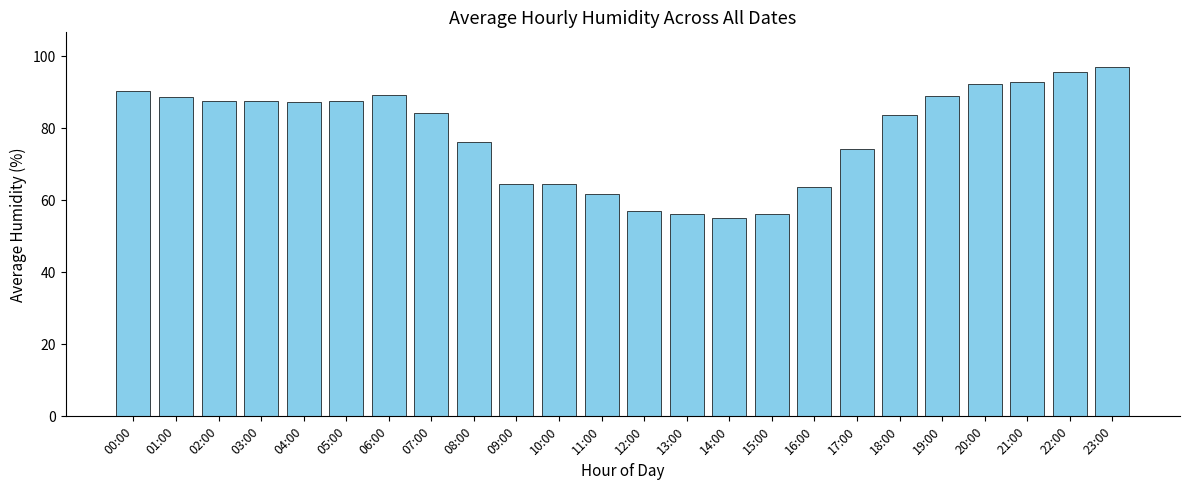

What is the label of the 15th bar from the left?

14:00